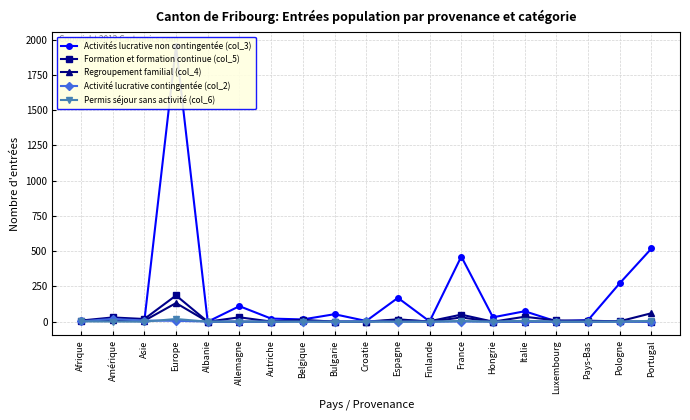

What is the average value of the Formation et formation continue (col_5) series?

21